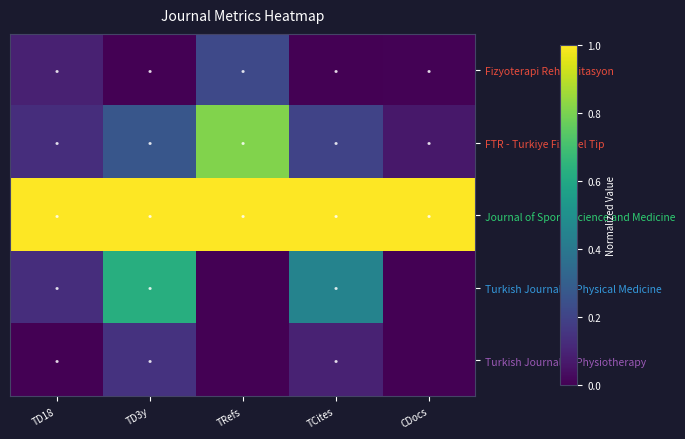

At which category is the sum across all series the highest?

TD3y